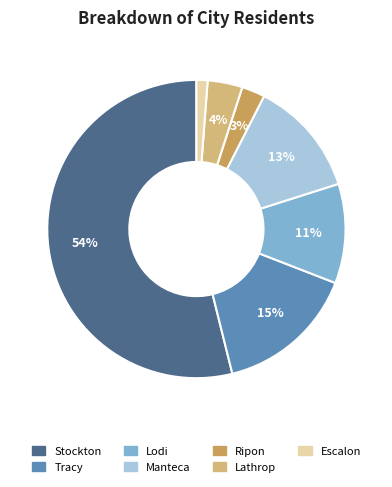

Do Lodi and Escalon together represent more than half of the pie?

No